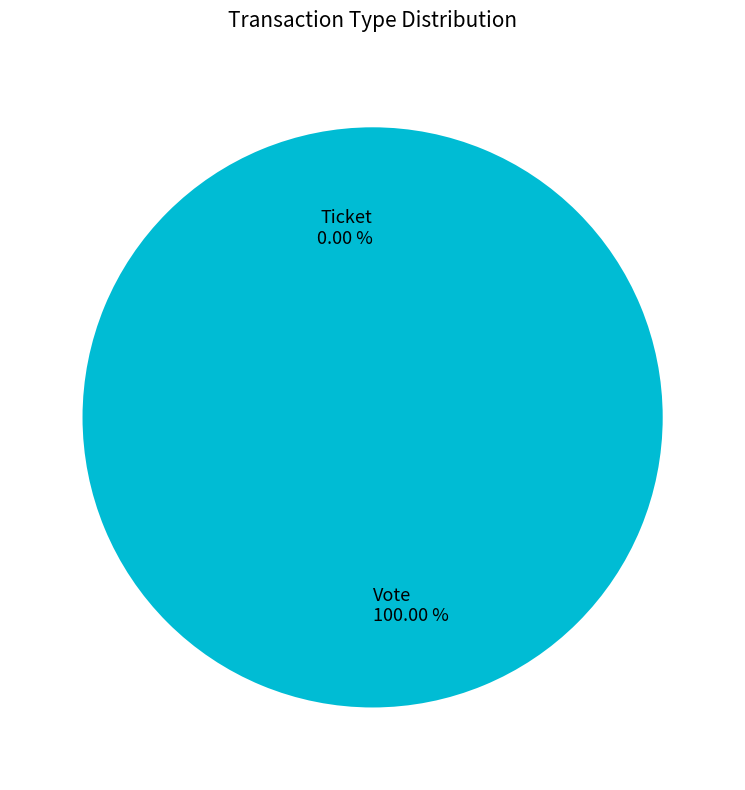

Does Ticket account for over 50% of the chart?

No